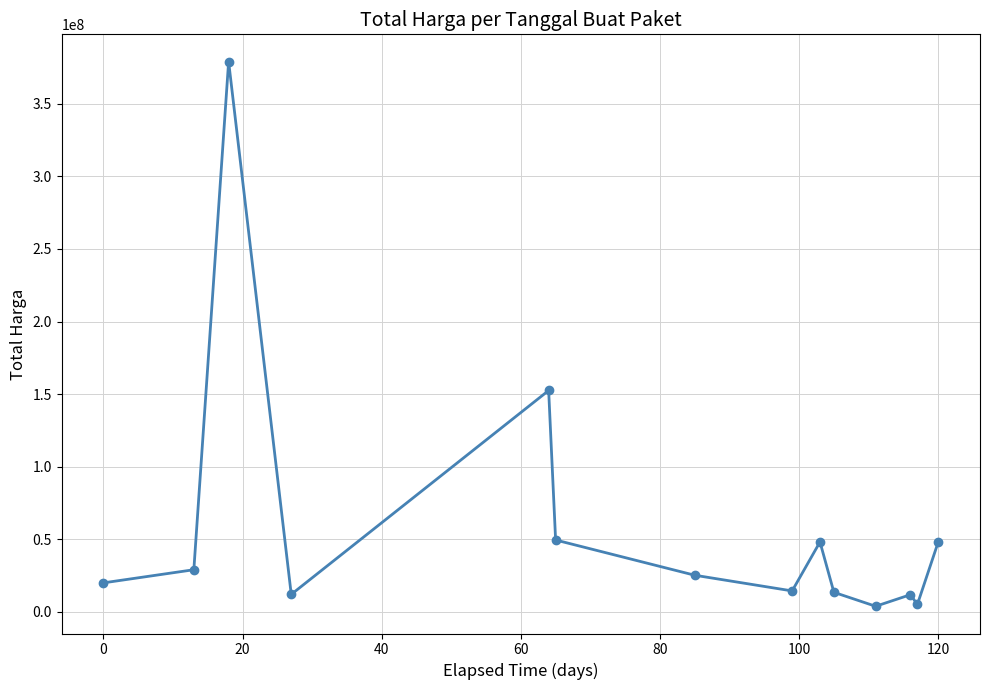

What is the smallest value displayed?

3825000